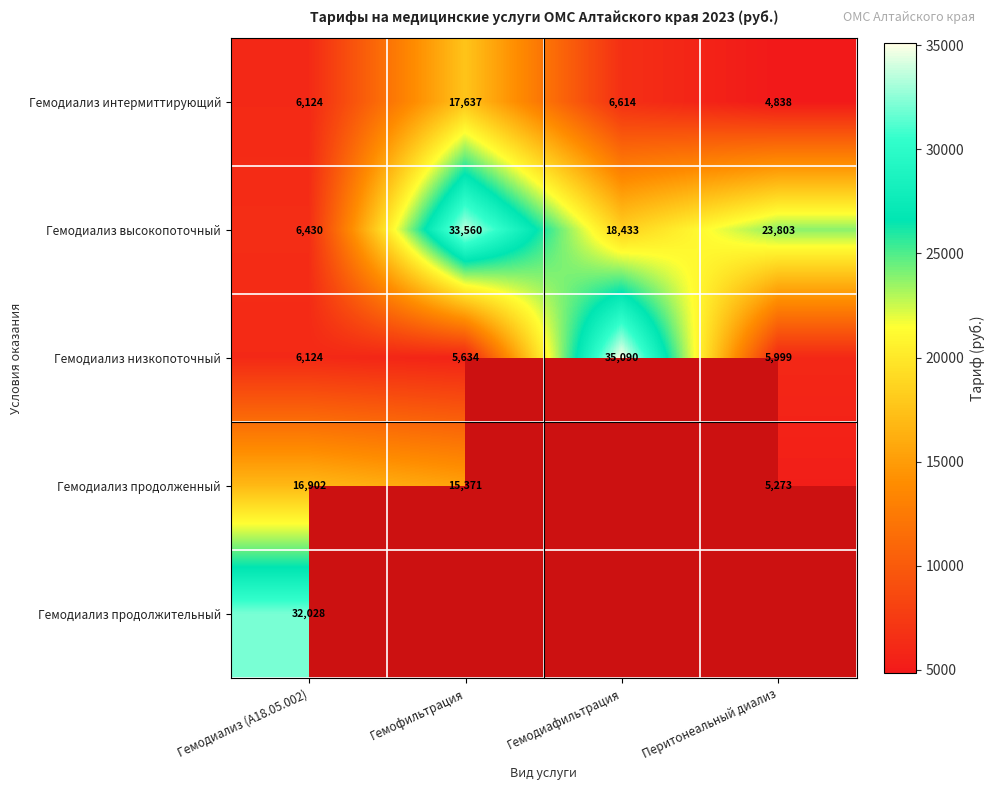

Rank the categories by Гемодиализ интермиттирующий value from lowest to highest.

Перитонеальный диализ, Гемодиализ (А18.05.002), Гемодиафильтрация, Гемофильтрация